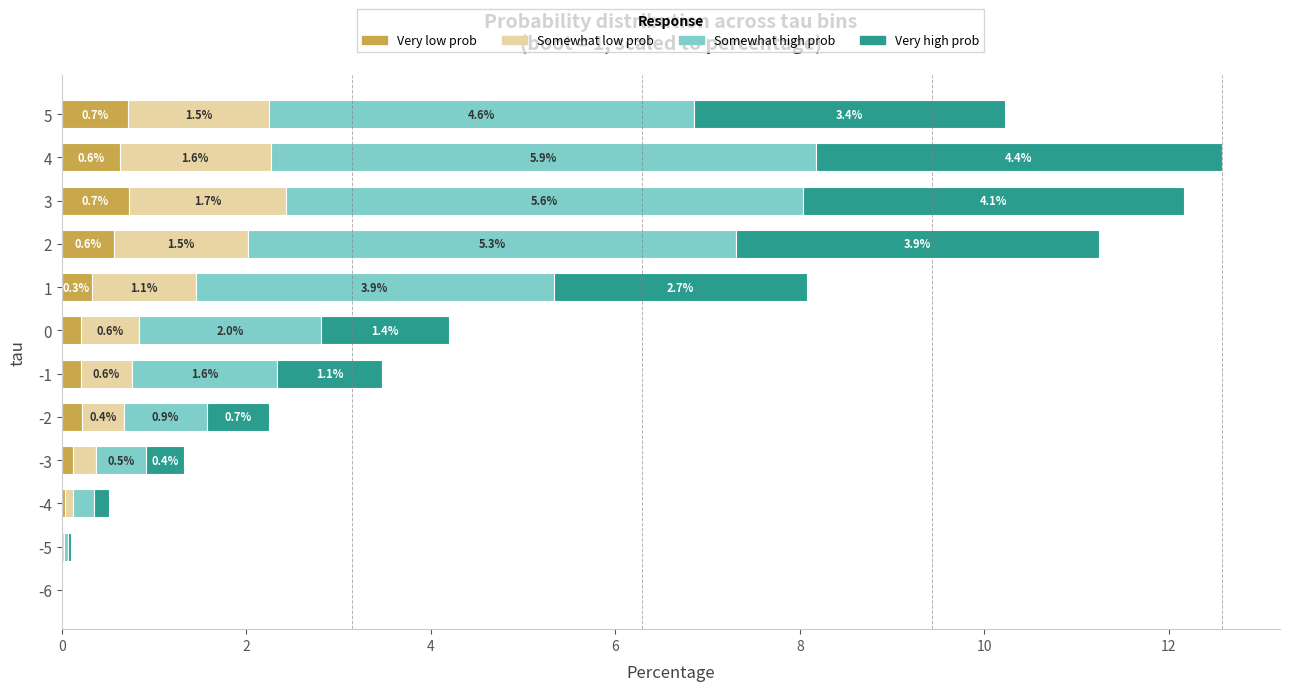

At which category is the sum across all series the highest?

4